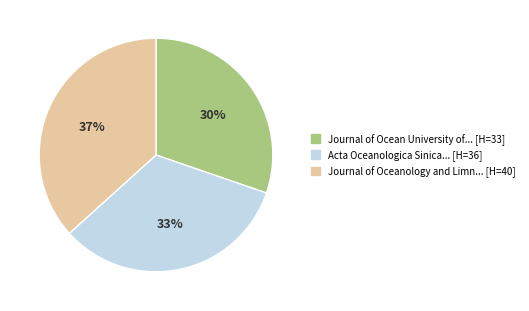

Does any single category account for the majority?

No